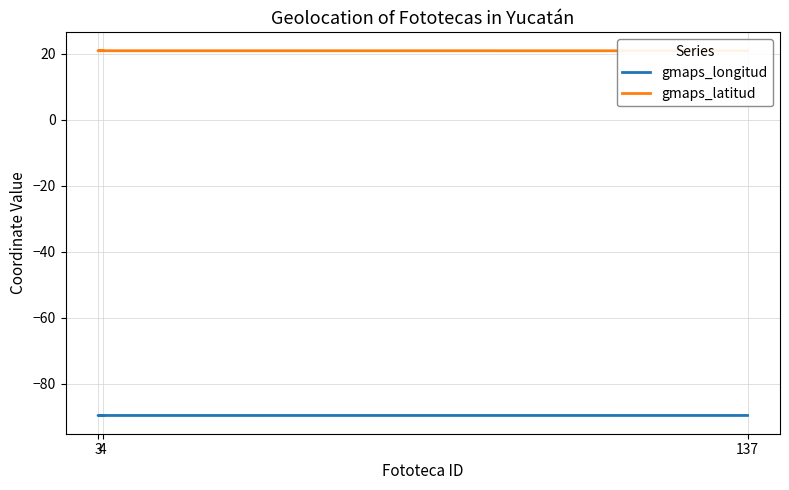

At which label does gmaps_latitud reach its peak?

4